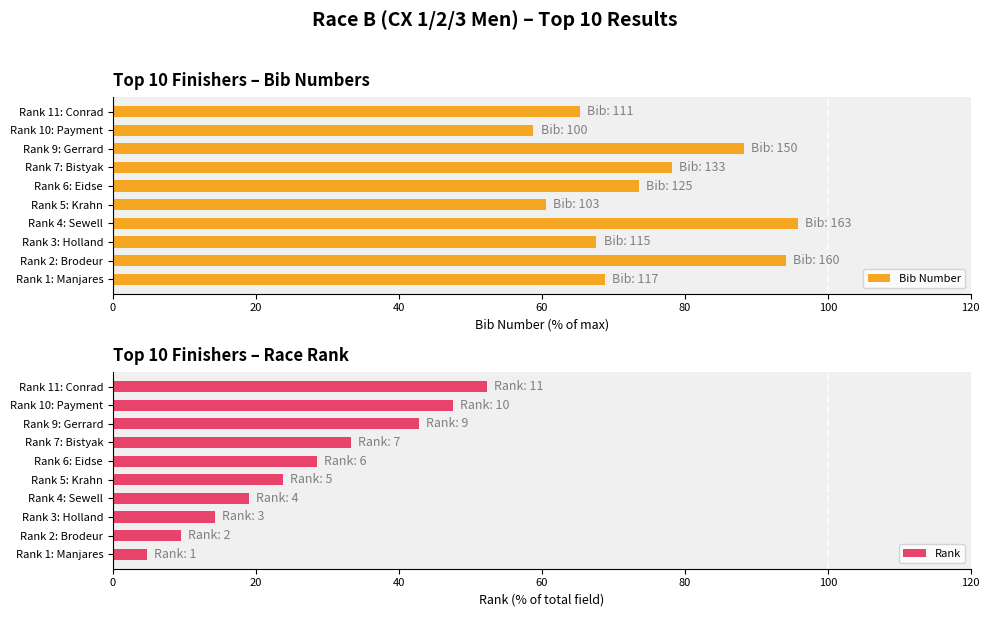

The Bib Number series shows 105.4 at Rank 10: Payment. True or false?

False